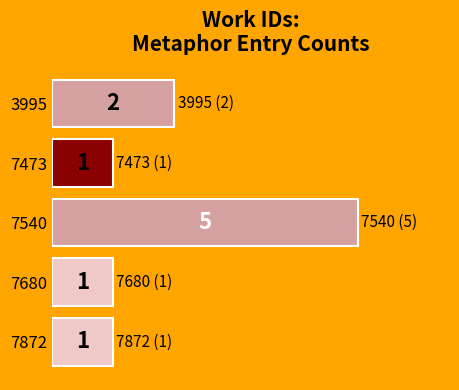

Is it true that the value at 7473 is 0?

False